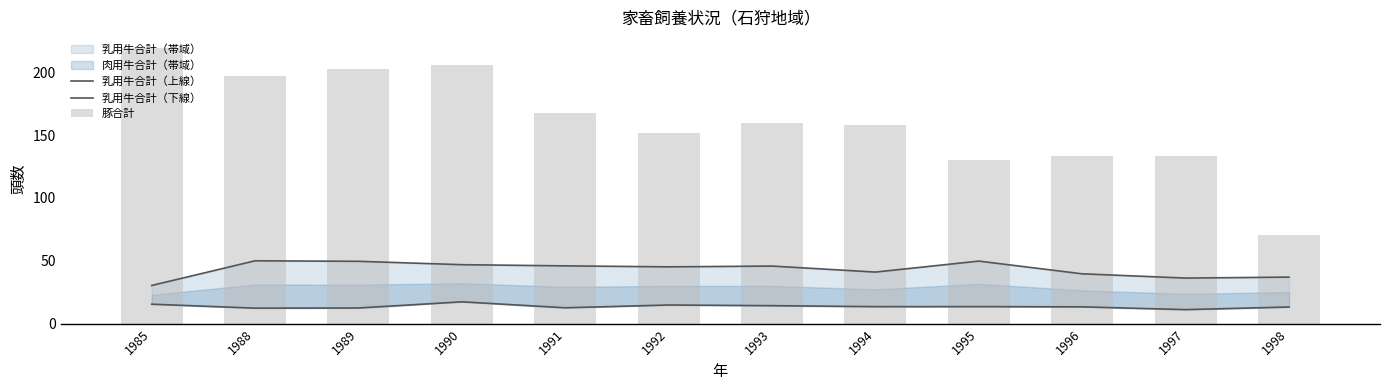

The 豚合計 series shows 197.1 at 1988. True or false?

True